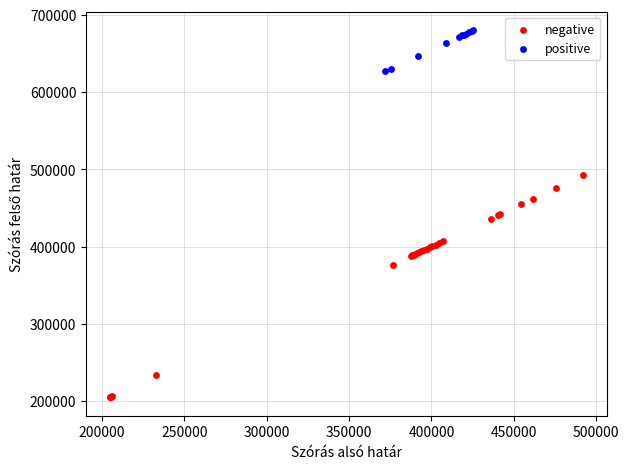

Which series contains the highest Y value?

positive